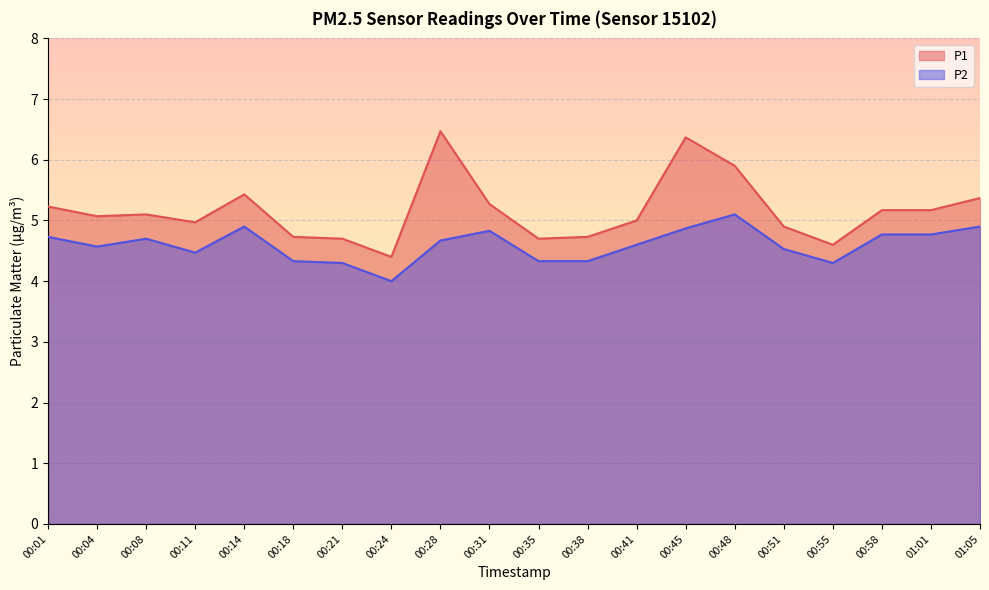

Which series changed the most between 00:28 and 00:41?

P1